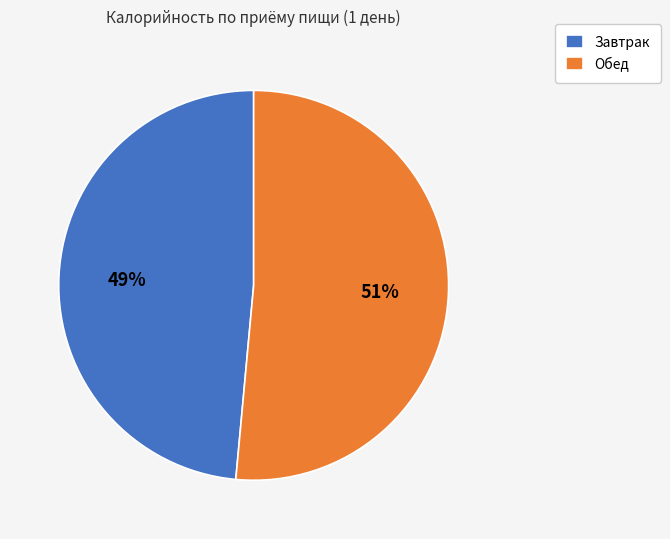

Is it true that Завтрак is 49% of the pie?

True